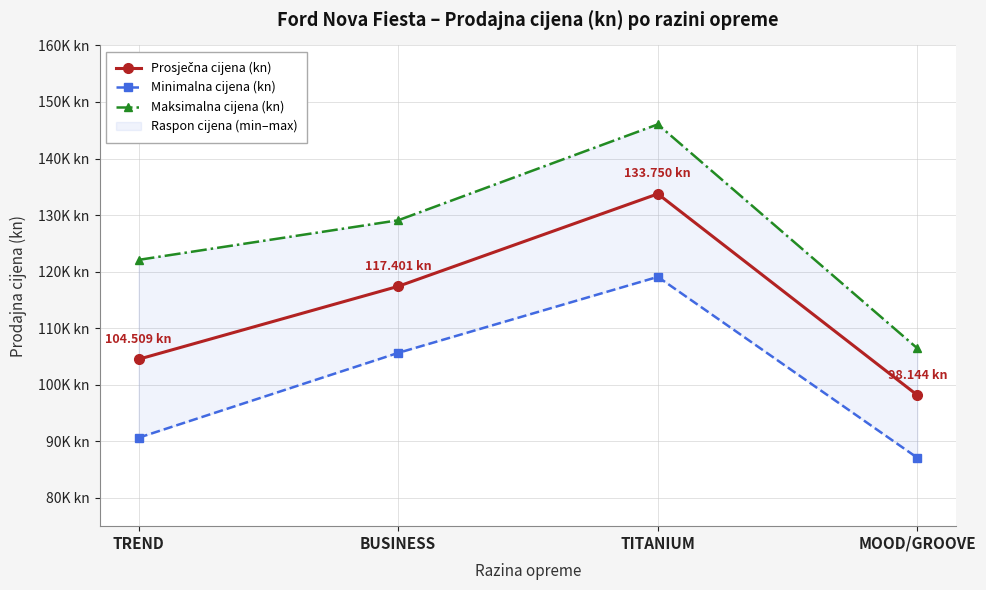

Read the Minimalna cijena (kn) value at TITANIUM.

119075